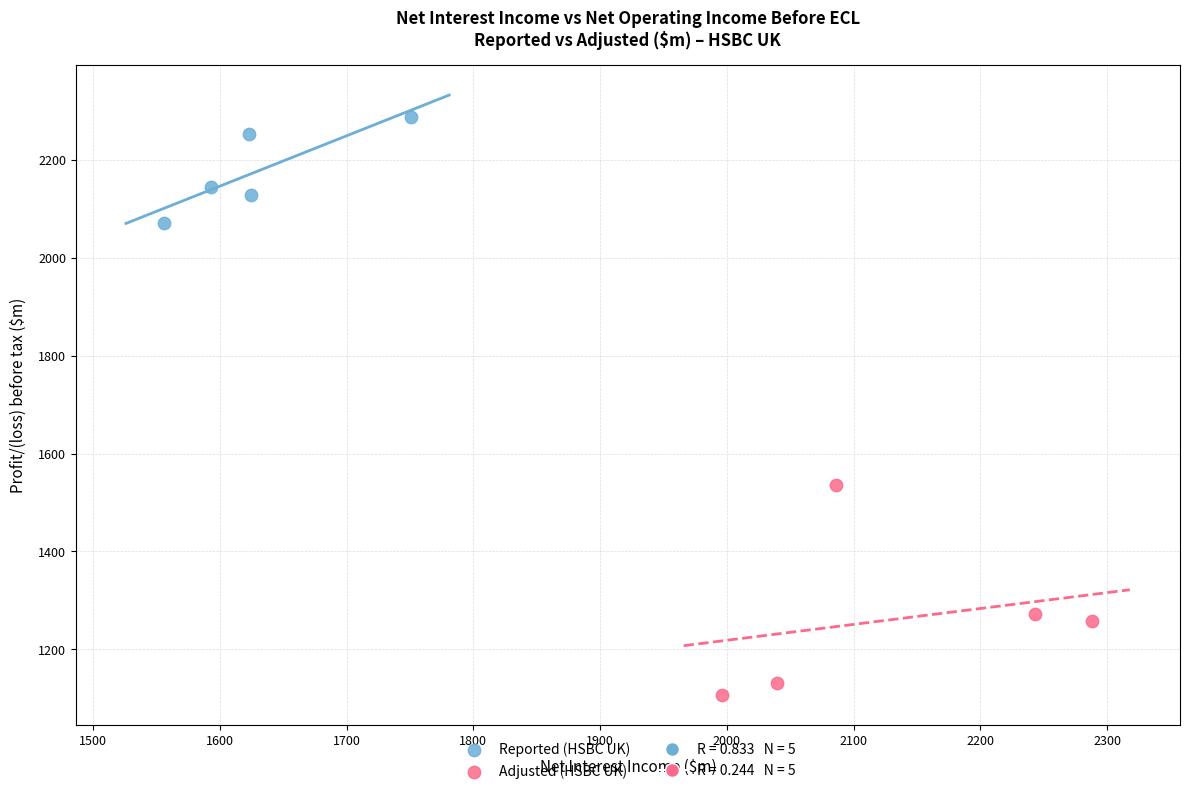

Which series has the widest spread of Y values?

Adjusted (HSBC UK)